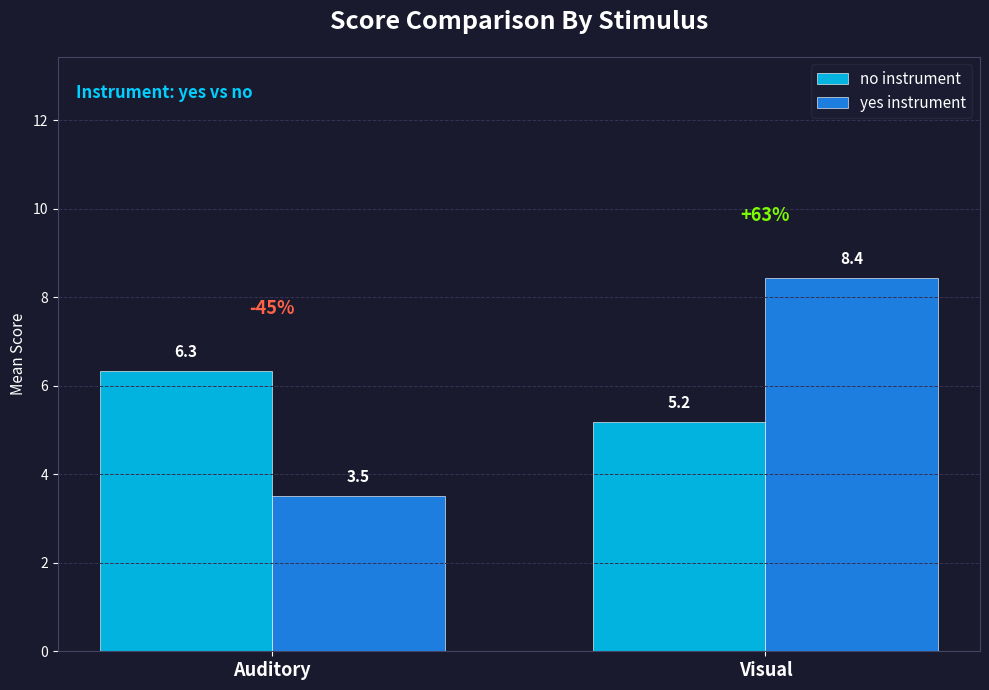

Which label corresponds to the largest value in the chart?

Visual